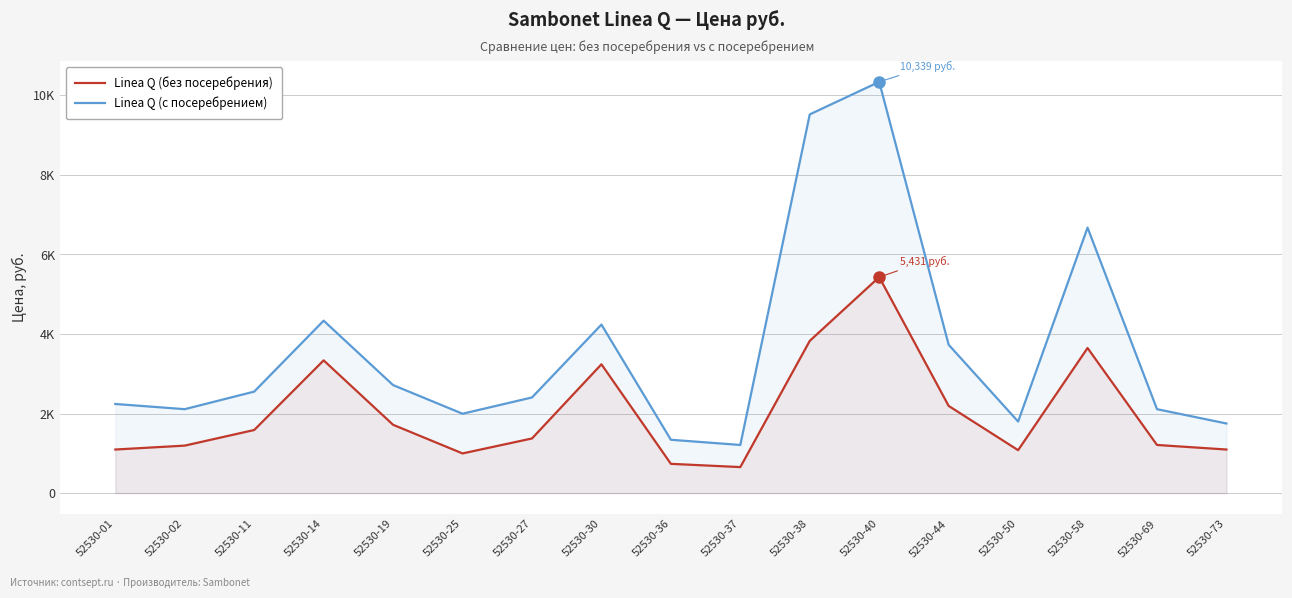

Reading left to right, extract all data points from this chart.

Linea Q (без посеребрения): 1096.0	1194.2	1586.8	3337.2	1717.7	997.9	1374.1	3239.0	736.1	654.4	3827.9	5431.1	2192.1	1079.7	3648.0	1210.5	1096.0
Linea Q (с посеребрением): 2241.2	2110.3	2552.0	4335.1	2715.6	1995.8	2404.7	4236.9	1341.4	1210.5	9520.8	10338.7	3729.8	1799.5	6674.4	2110.3	1750.4